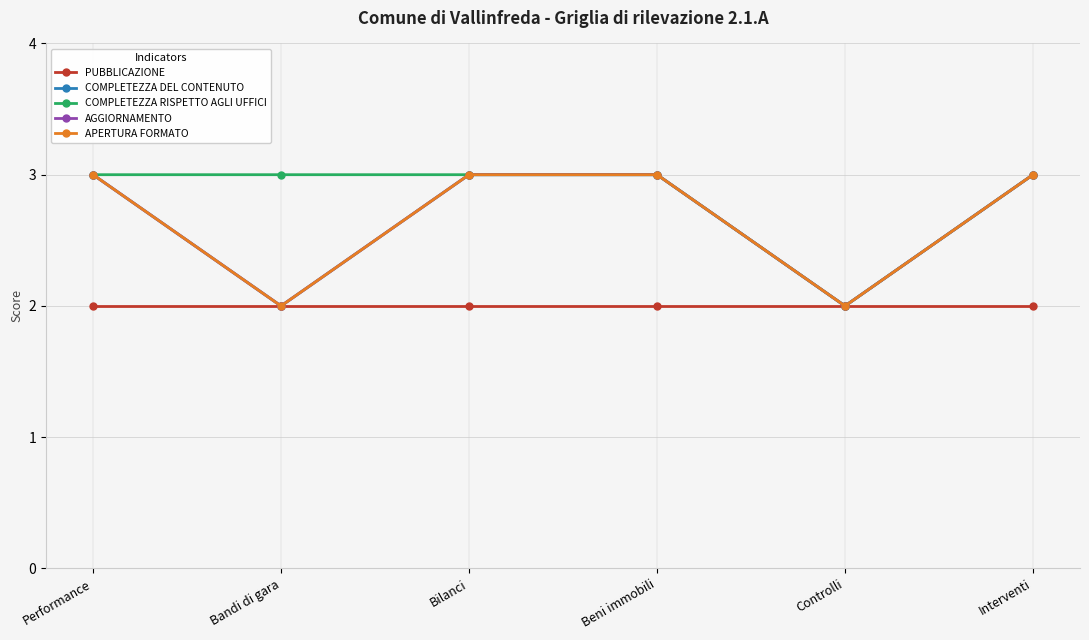

Which has a higher value, Bilanci or Controlli?

Bilanci